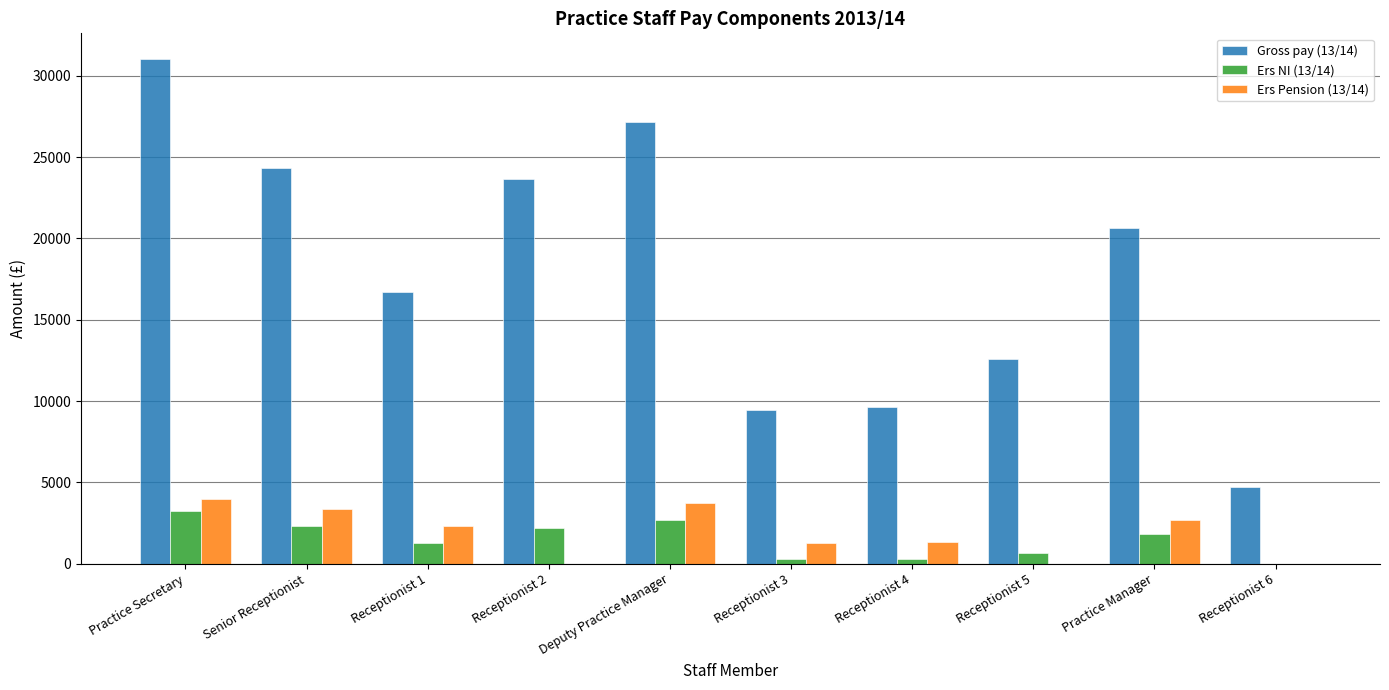

The Gross pay (13/14) series shows 39045.4 at Senior Receptionist. True or false?

False